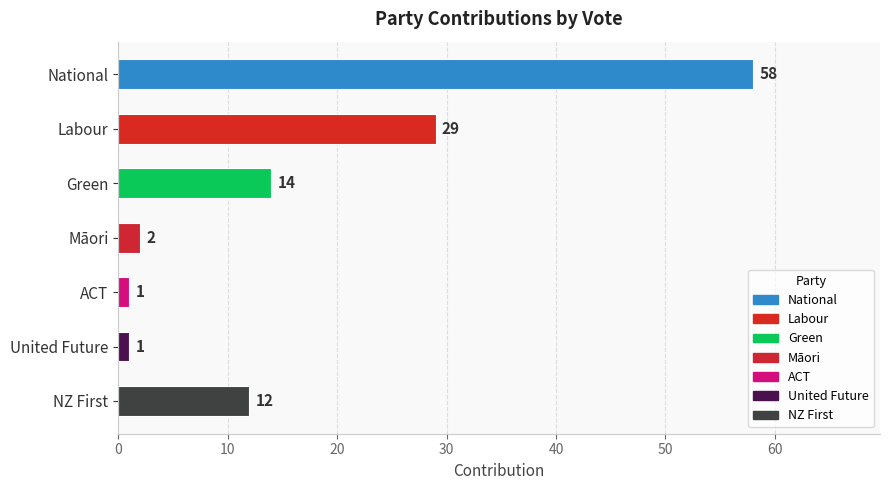

Reading top to bottom, extract all data points from this chart.

National=58	Labour=29	Green=14	Māori=2	ACT=1	United Future=1	NZ First=12